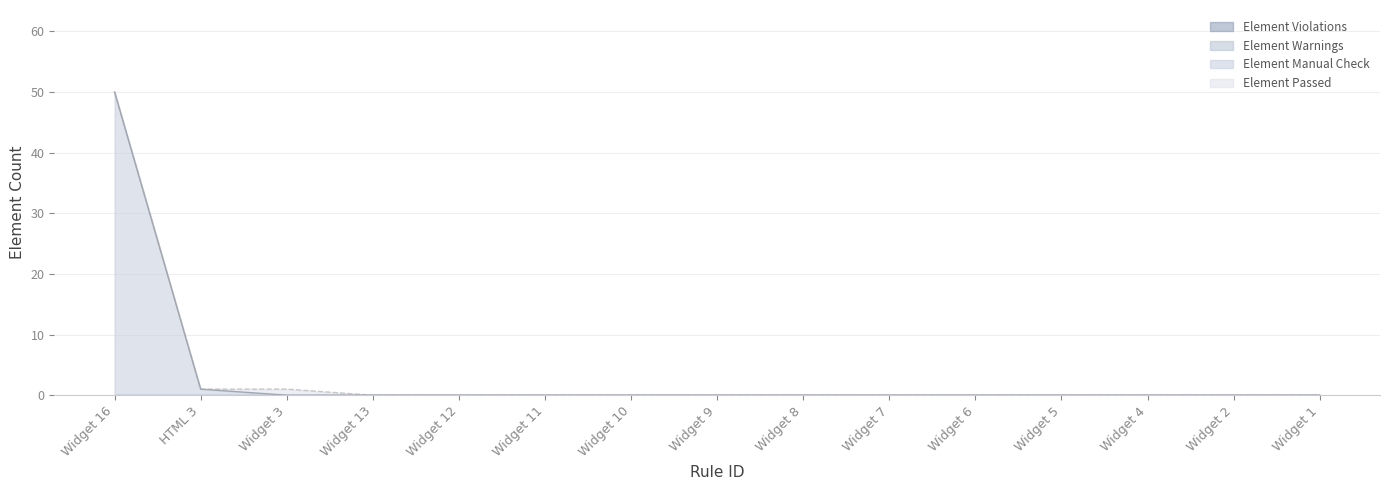

Reading left to right, list all the values displayed in this chart.

Element Passed: 0	0	1	0	0	0	0	0	0	0	0	0	0	0	0
Element Manual Check: 50	1	0	0	0	0	0	0	0	0	0	0	0	0	0
Element Warnings: 0	0	0	0	0	0	0	0	0	0	0	0	0	0	0
Element Violations: 0	0	0	0	0	0	0	0	0	0	0	0	0	0	0